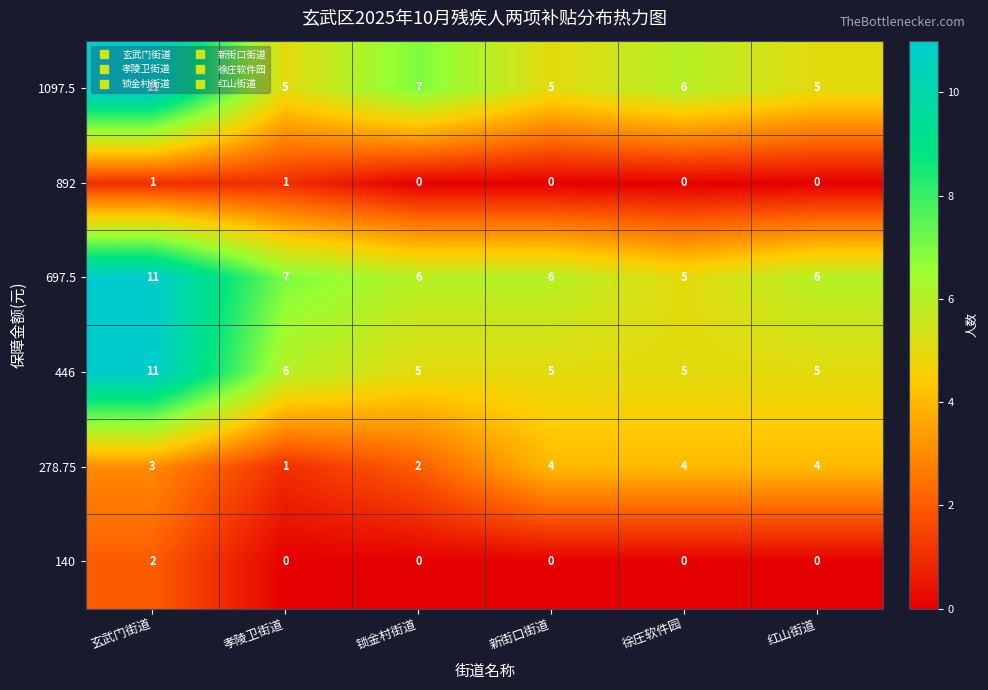

What is the spread (max minus min) of values at 新街口街道?

6